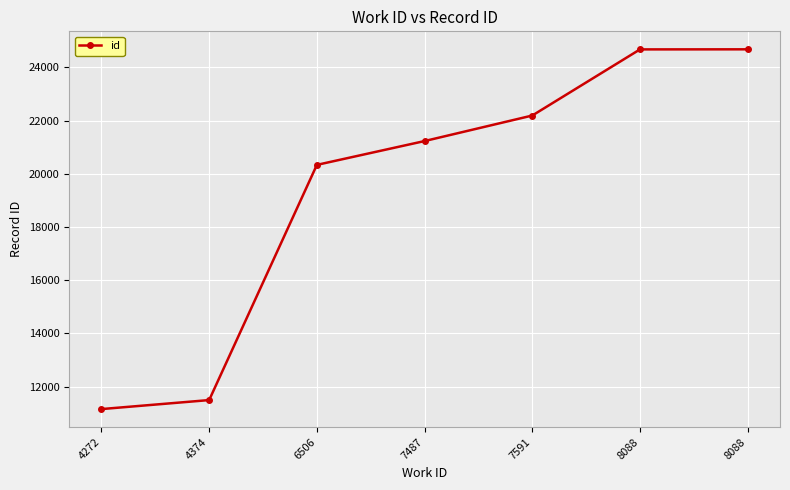

What is the value of the 5th point from the left?

22187